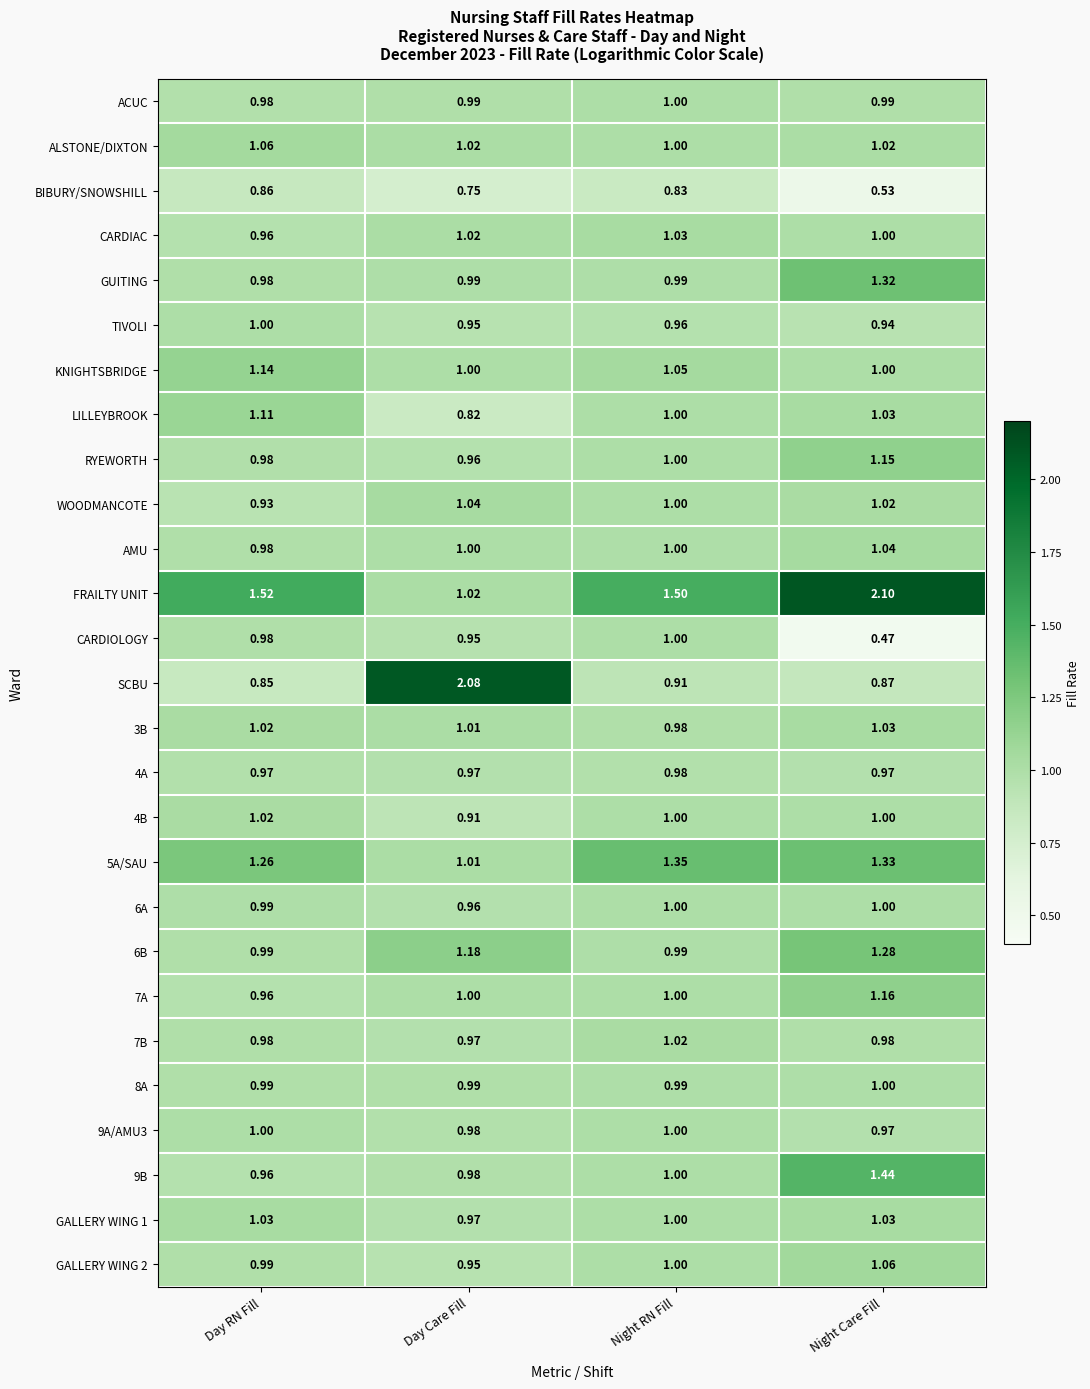

At which category is the sum across all series the highest?

Night Care Fill